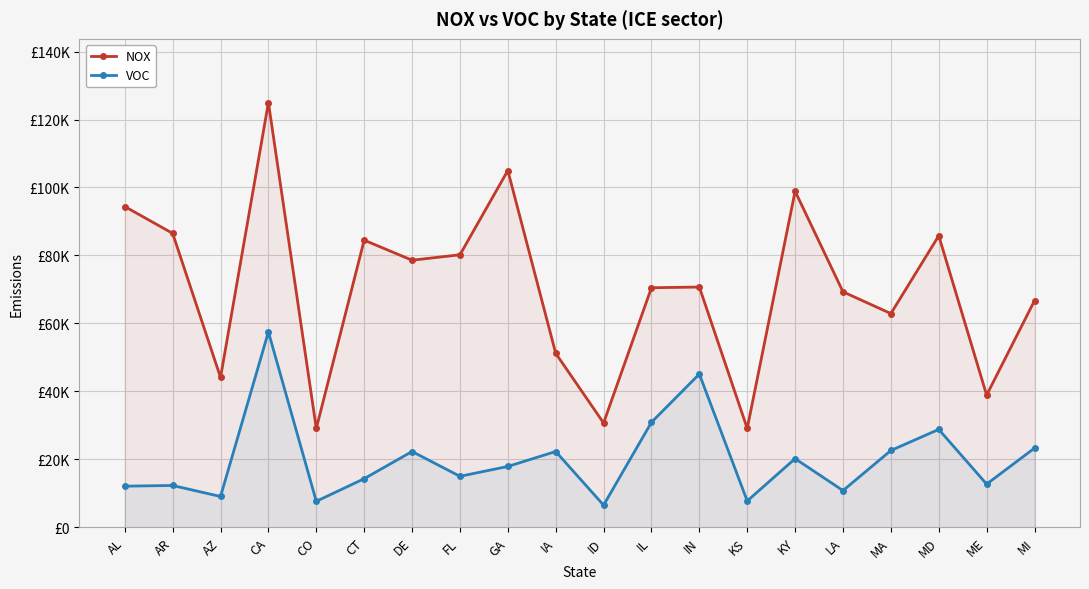

What is the smallest value displayed?

6510